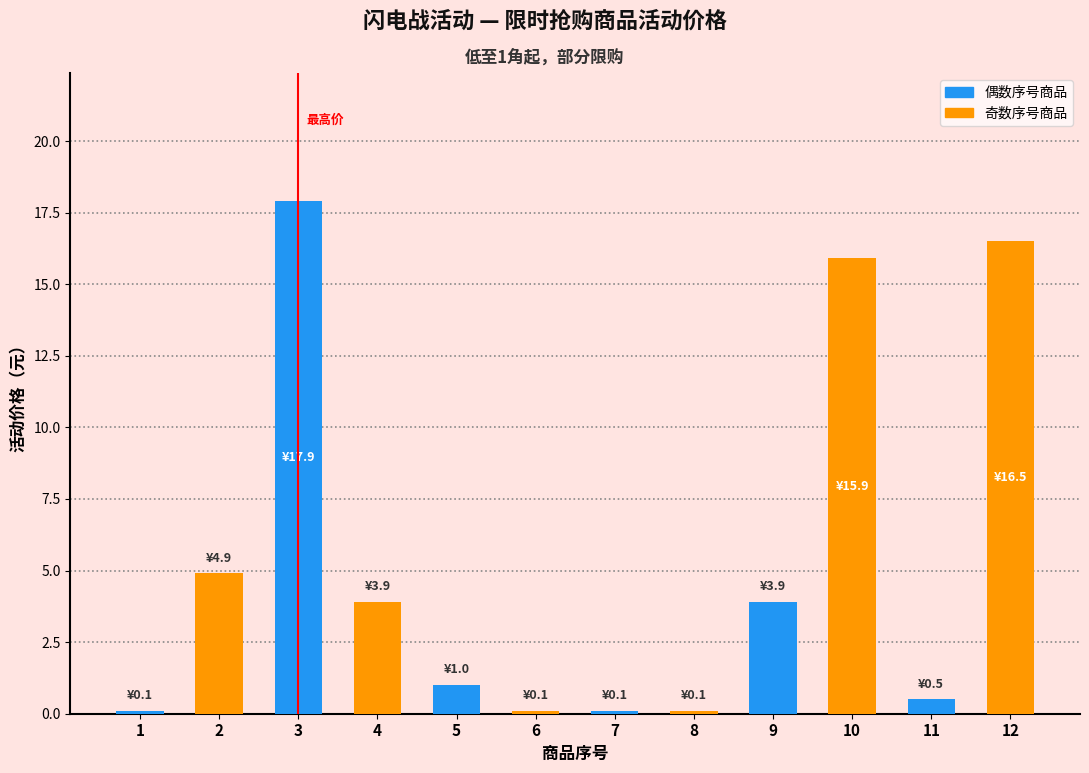

Between 10 and 8, which is larger?

10